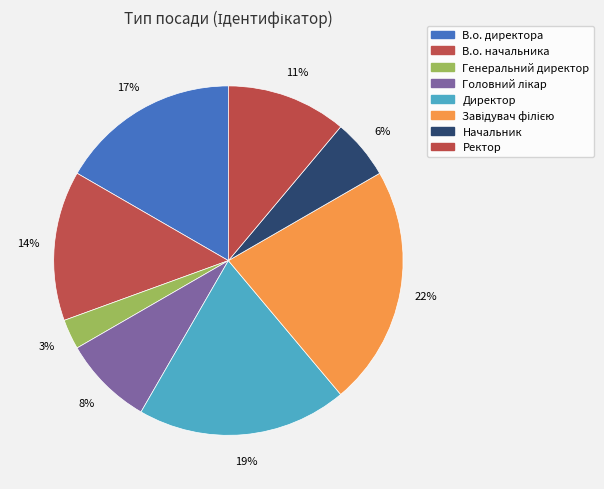

Is Ректор the majority of the pie?

No